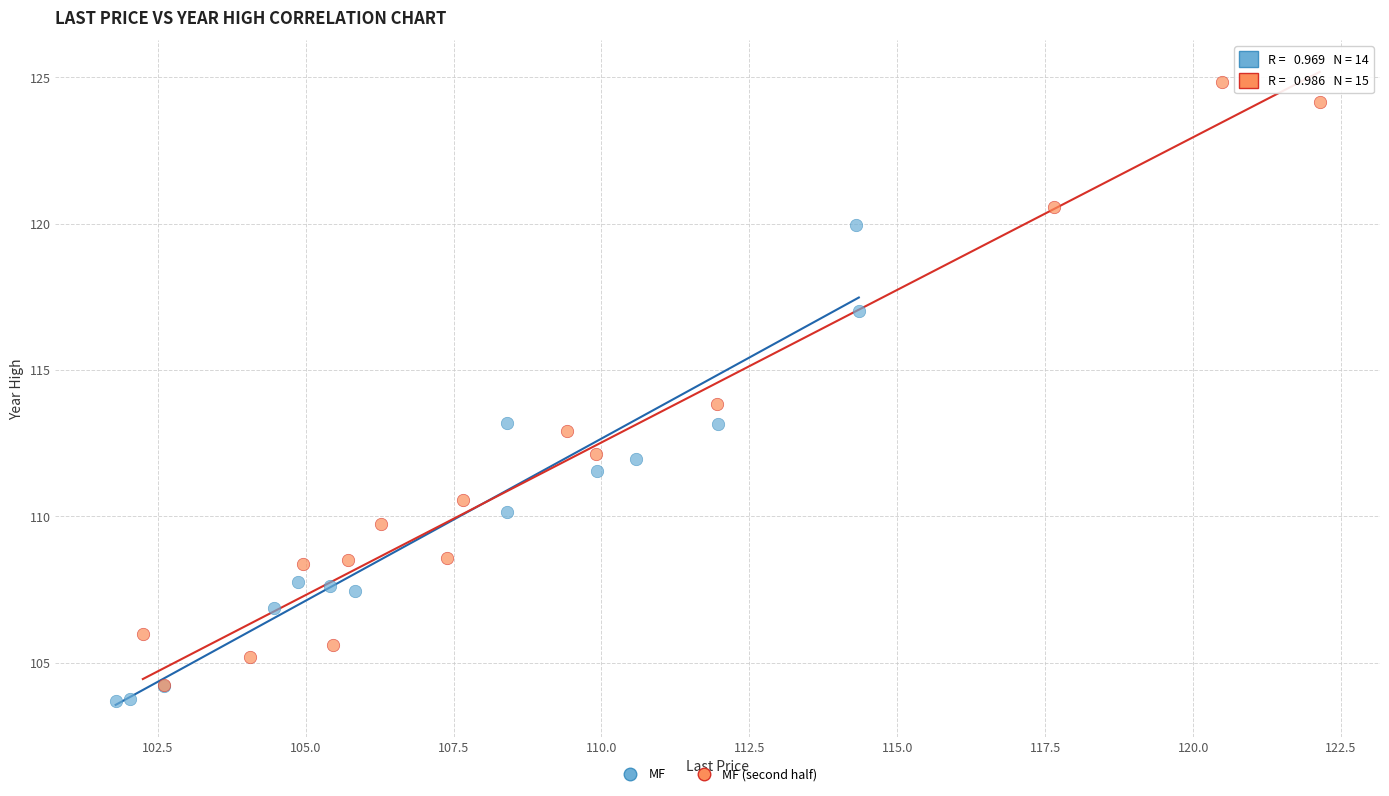

Which series contains the highest Y value?

MF (second half)